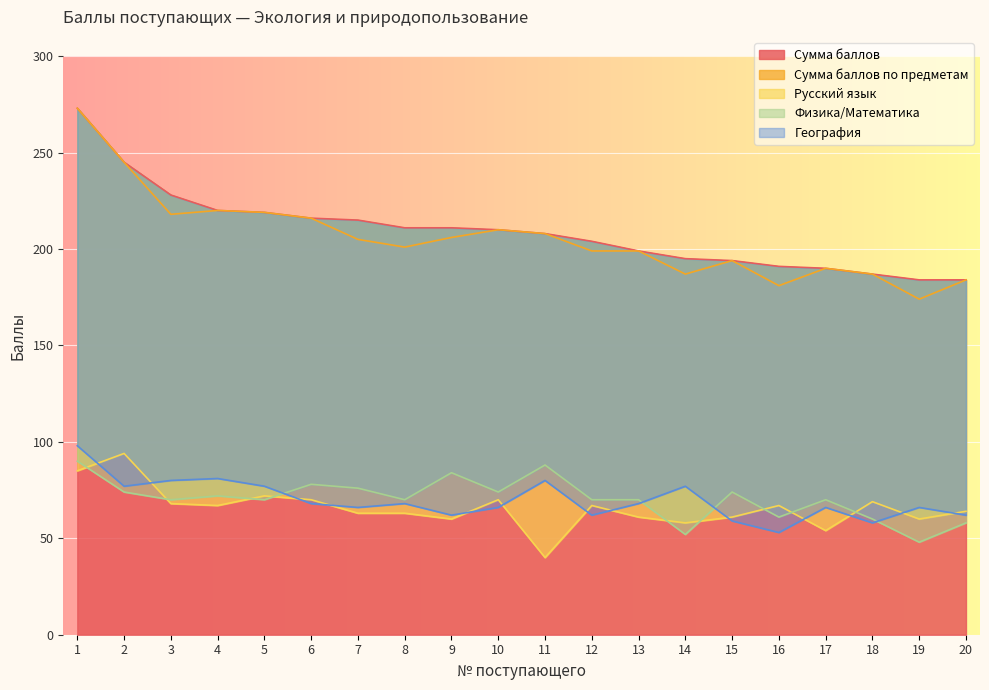

Is the value of Сумма баллов at 14 greater than the value of География at 16?

Yes